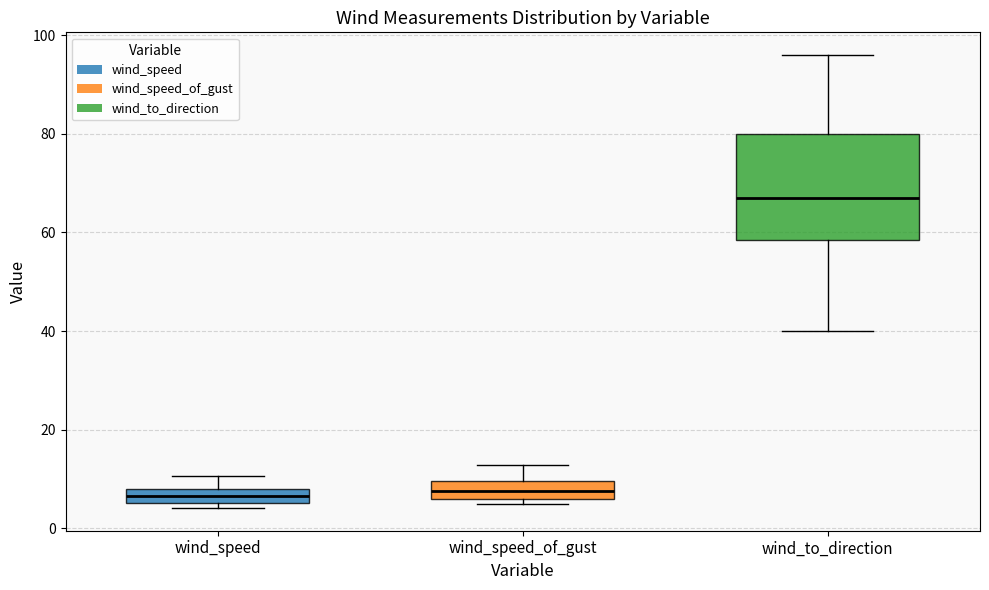

Where is the upper edge of the box for wind_speed on the y-axis? The values are not printed on the chart, so give them approximately, as read against the axis.

8